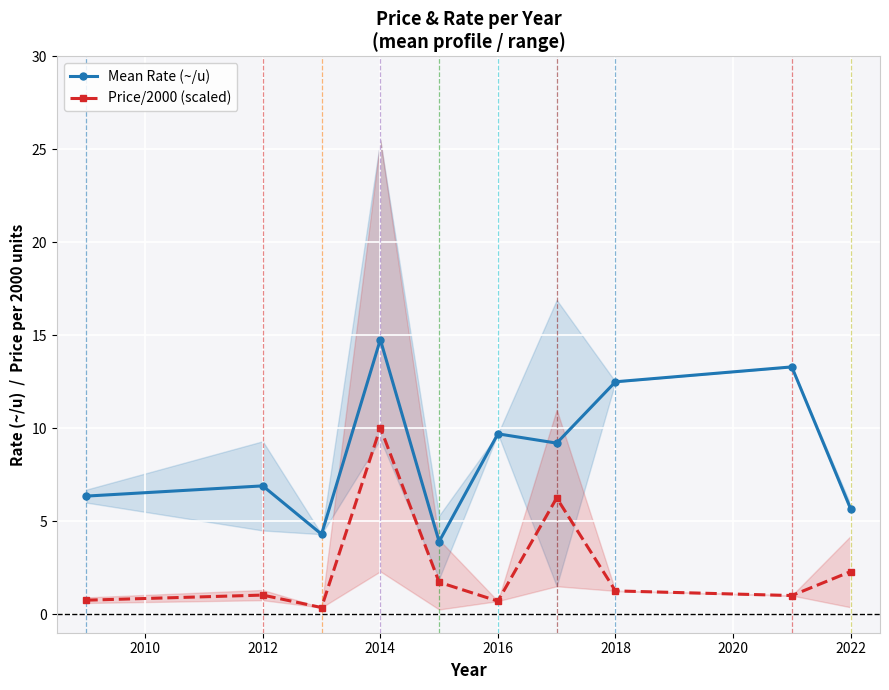

The Price/2000 (scaled) series shows 10.0 at 2014. True or false?

True